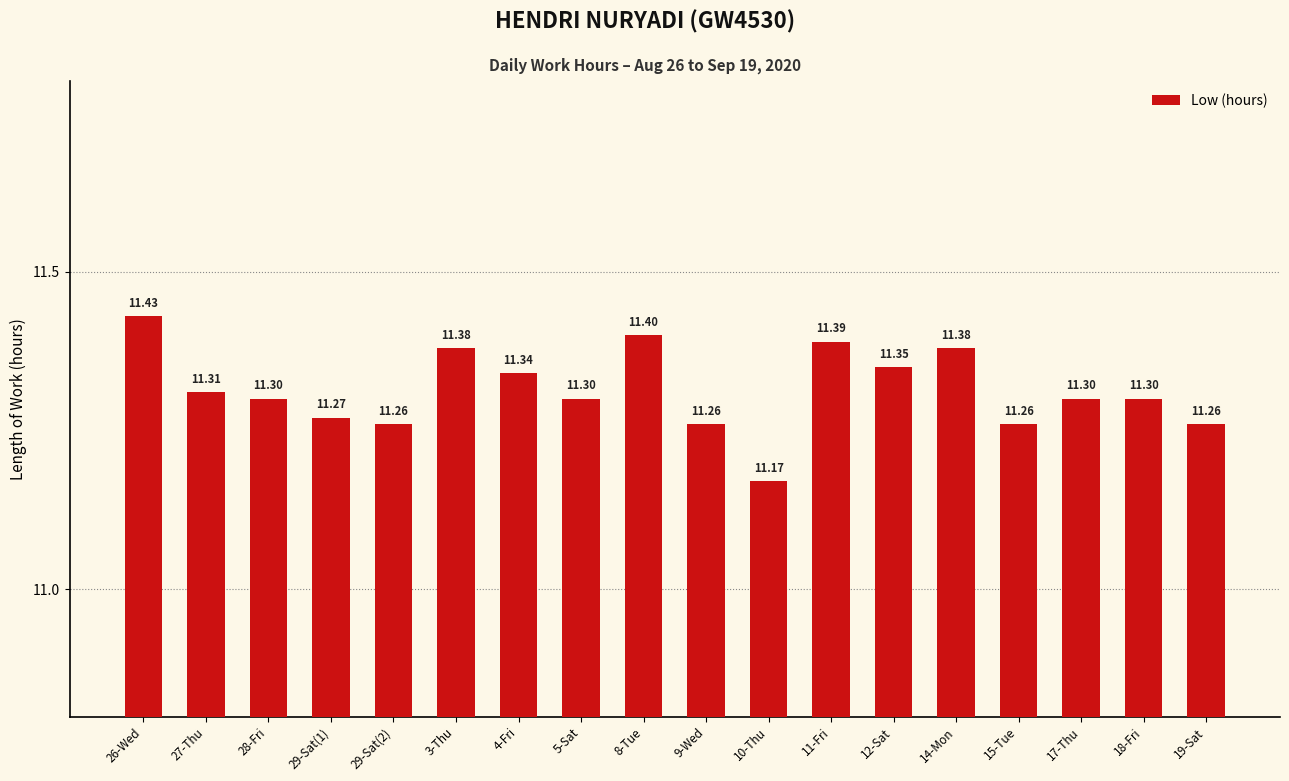

Between 26-Wed and 18-Fri, which is larger?

26-Wed